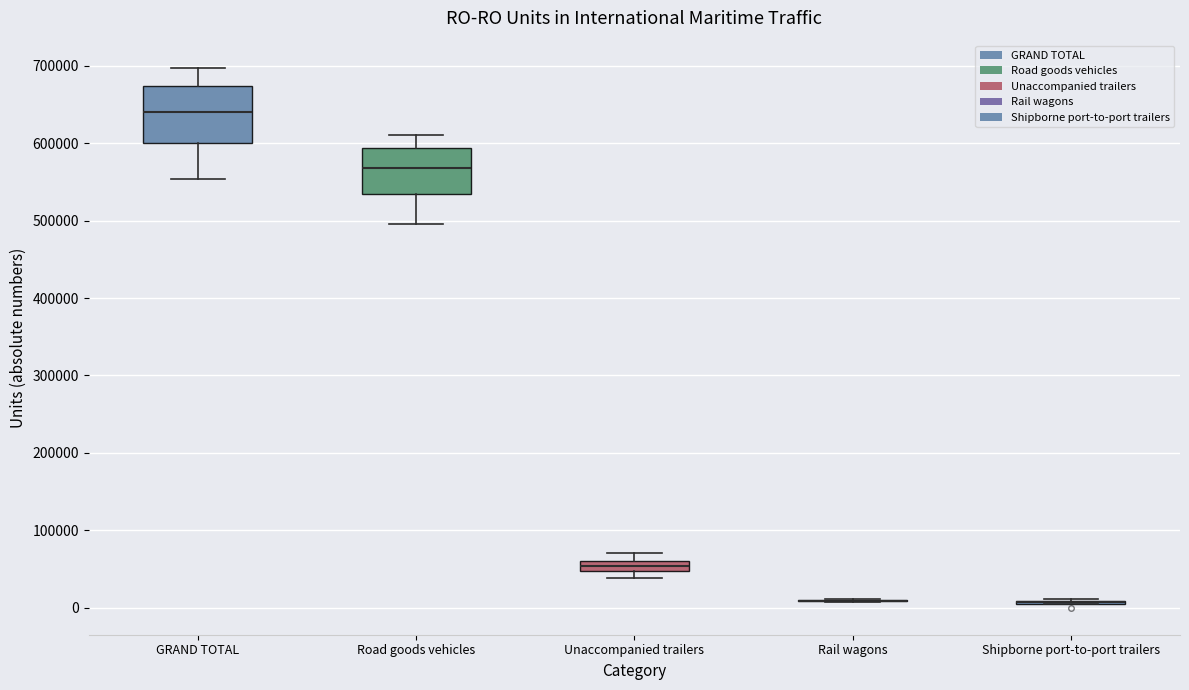

Comparing the boxes themselves (not the whiskers), which one is the tallest?

GRAND TOTAL